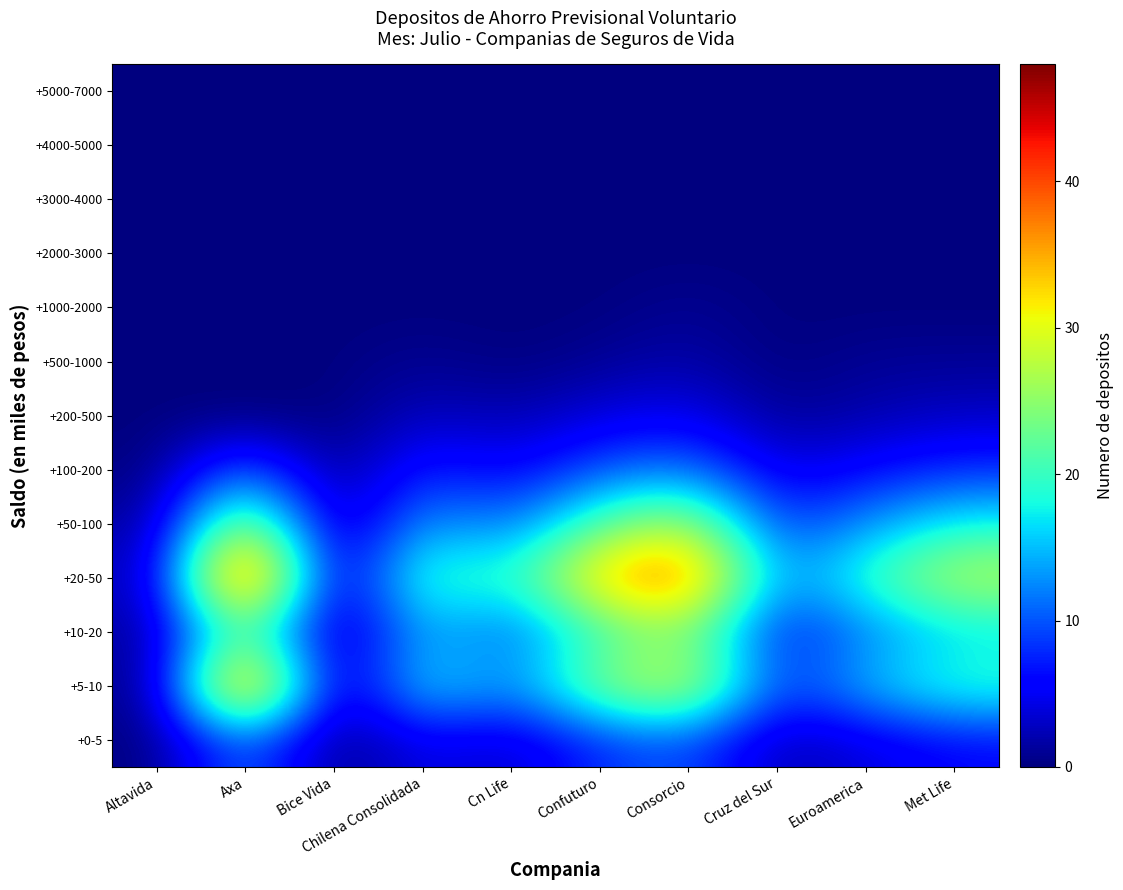

Reading left to right, what are all the values shown in this chart?

+0-5: Altavida=0	Axa=12	Bice Vida=0	Chilena Consolidada=5	Cn Life=3	Confuturo=8	Consorcio=10	Cruz del Sur=2	Euroamerica=4	Met Life=6
+5-10: Altavida=0	Axa=44	Bice Vida=0	Chilena Consolidada=18	Cn Life=12	Confuturo=25	Consorcio=30	Cruz del Sur=8	Euroamerica=15	Met Life=20
+10-20: Altavida=1	Axa=24	Bice Vida=0	Chilena Consolidada=15	Cn Life=10	Confuturo=20	Consorcio=25	Cruz del Sur=6	Euroamerica=12	Met Life=16
+20-50: Altavida=2	Axa=48	Bice Vida=0	Chilena Consolidada=22	Cn Life=18	Confuturo=35	Consorcio=40	Cruz del Sur=12	Euroamerica=20	Met Life=28
+50-100: Altavida=1	Axa=30	Bice Vida=0	Chilena Consolidada=14	Cn Life=11	Confuturo=22	Consorcio=28	Cruz del Sur=8	Euroamerica=13	Met Life=18
+100-200: Altavida=0	Axa=12	Bice Vida=0	Chilena Consolidada=8	Cn Life=5	Confuturo=10	Consorcio=12	Cruz del Sur=4	Euroamerica=6	Met Life=8
+200-500: Altavida=0	Axa=0	Bice Vida=0	Chilena Consolidada=3	Cn Life=2	Confuturo=4	Consorcio=5	Cruz del Sur=1	Euroamerica=2	Met Life=3
+500-1000: Altavida=0	Axa=0	Bice Vida=0	Chilena Consolidada=1	Cn Life=0	Confuturo=1	Consorcio=2	Cruz del Sur=0	Euroamerica=1	Met Life=1
+1000-2000: Altavida=0	Axa=0	Bice Vida=0	Chilena Consolidada=0	Cn Life=0	Confuturo=0	Consorcio=1	Cruz del Sur=0	Euroamerica=0	Met Life=0
+2000-3000: Altavida=0	Axa=0	Bice Vida=0	Chilena Consolidada=0	Cn Life=0	Confuturo=0	Consorcio=0	Cruz del Sur=0	Euroamerica=0	Met Life=0
+3000-4000: Altavida=0	Axa=0	Bice Vida=0	Chilena Consolidada=0	Cn Life=0	Confuturo=0	Consorcio=0	Cruz del Sur=0	Euroamerica=0	Met Life=0
+4000-5000: Altavida=0	Axa=0	Bice Vida=0	Chilena Consolidada=0	Cn Life=0	Confuturo=0	Consorcio=0	Cruz del Sur=0	Euroamerica=0	Met Life=0
+5000-7000: Altavida=0	Axa=0	Bice Vida=0	Chilena Consolidada=0	Cn Life=0	Confuturo=0	Consorcio=0	Cruz del Sur=0	Euroamerica=0	Met Life=0